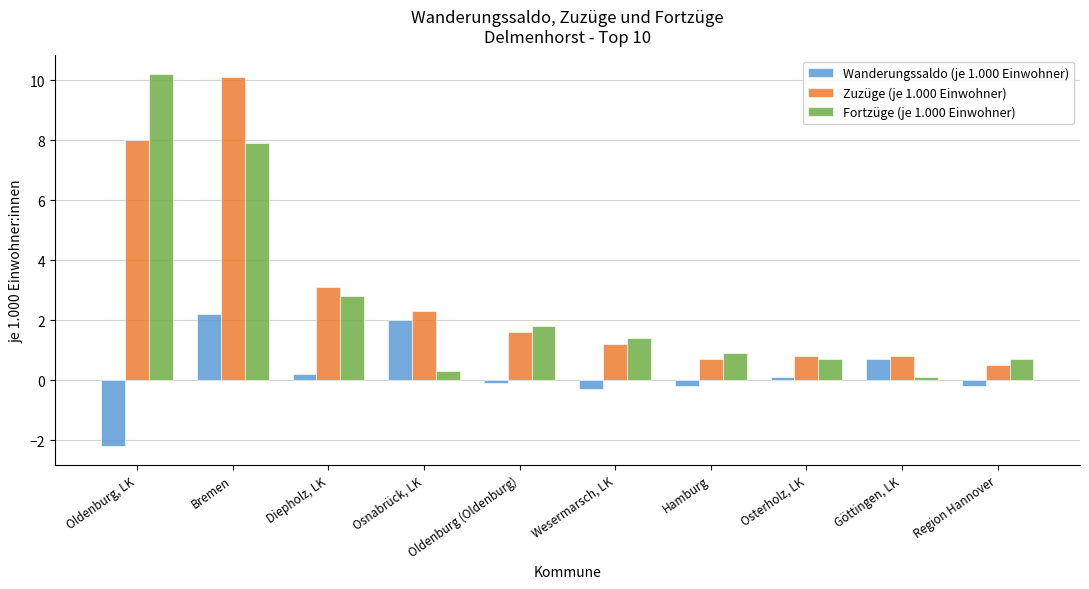

At which category is the sum across all series the highest?

Bremen